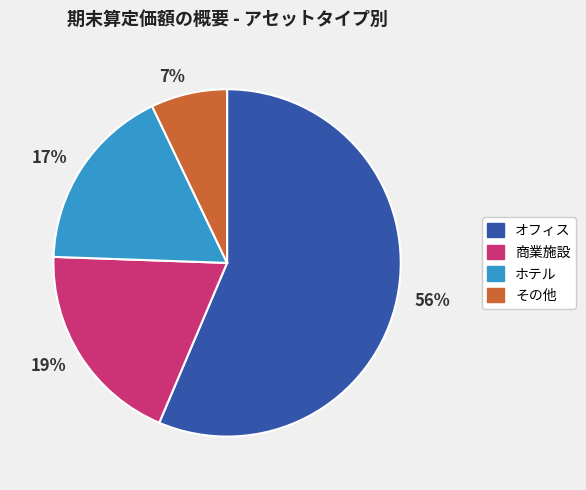

Which category has the biggest portion of the pie?

56%